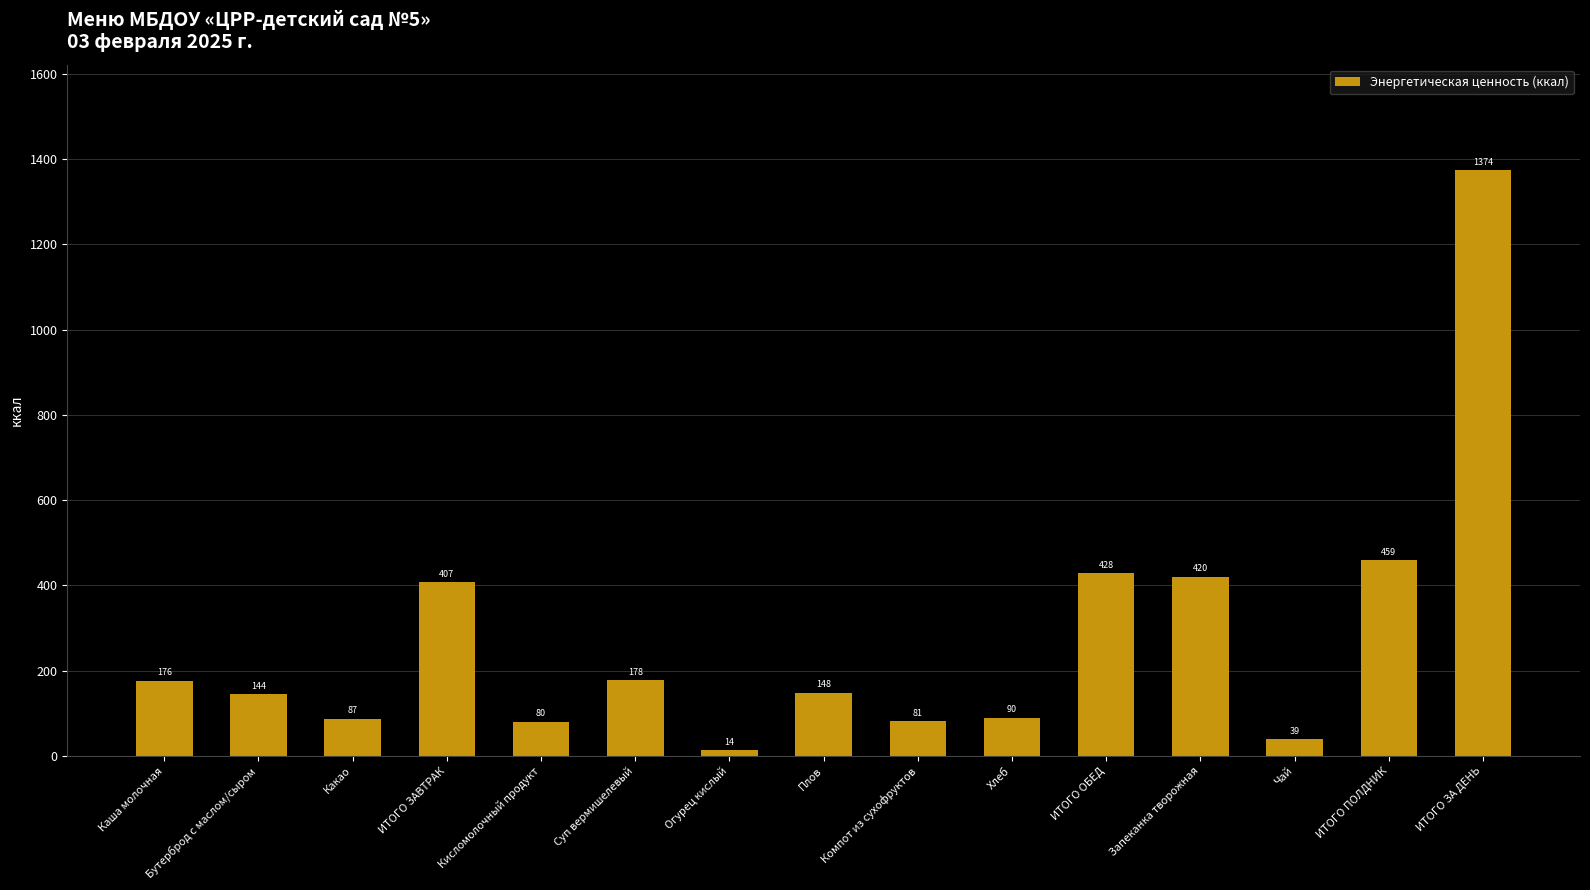

How many bars are there in total?

15